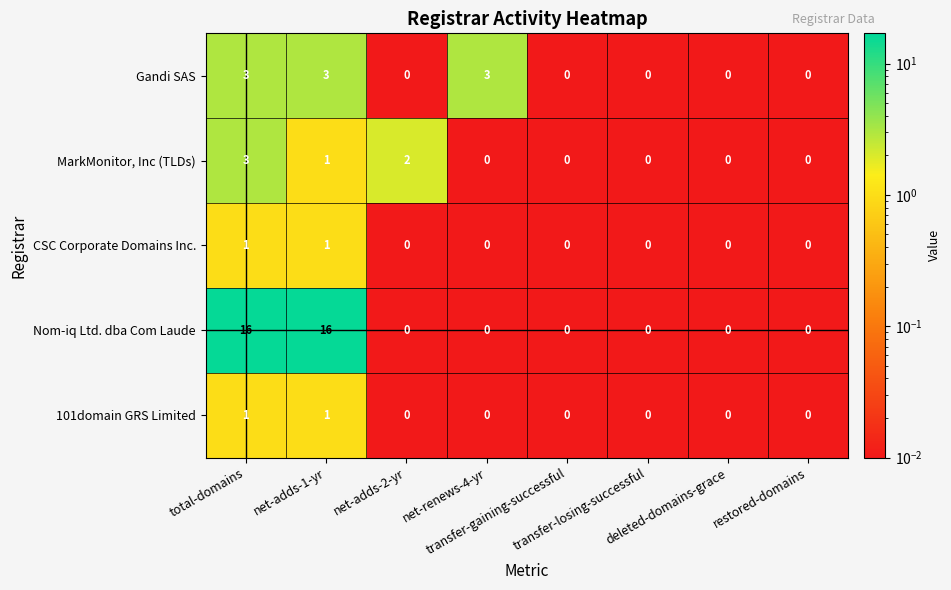

What is the maximum value for Nom-iq Ltd. dba Com Laude?

16